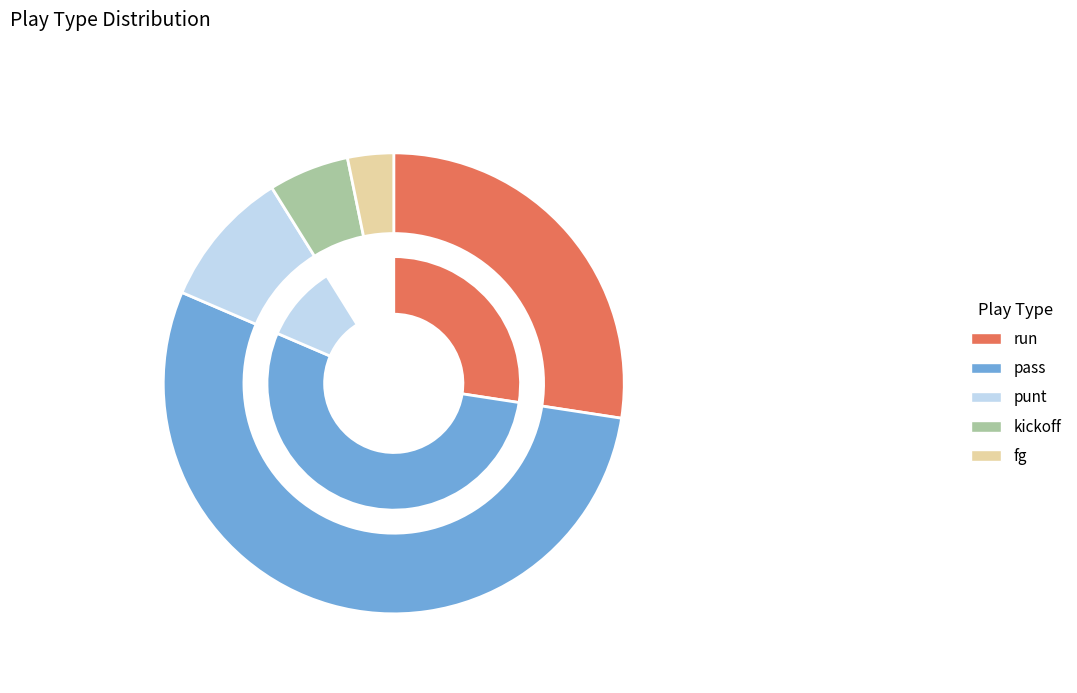

Is there a majority slice in this chart?

Yes